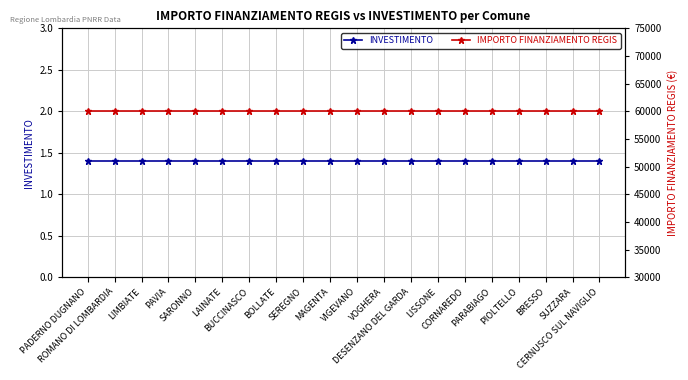

Rank the series by their maximum value, from lowest to highest.

INVESTIMENTO, IMPORTO FINANZIAMENTO REGIS